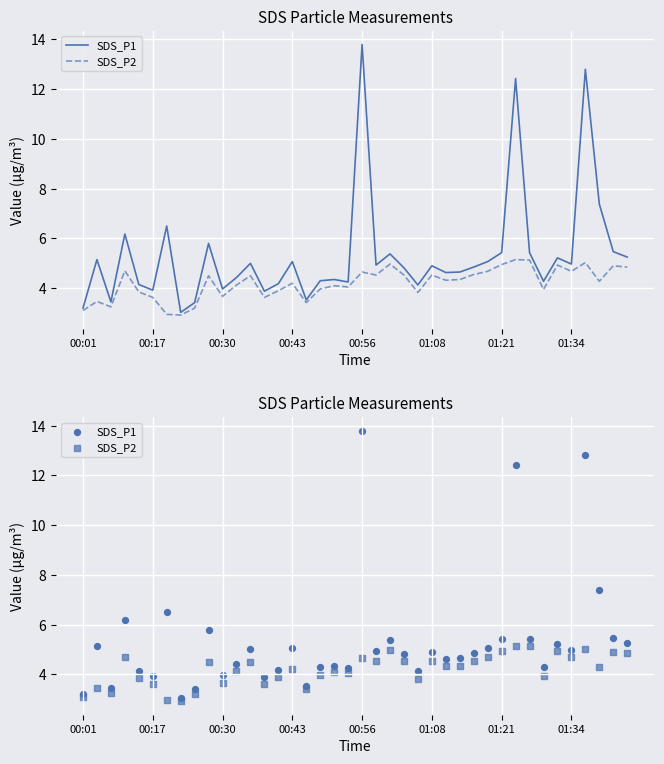

At how many categories does at least one series exceed 10?

3